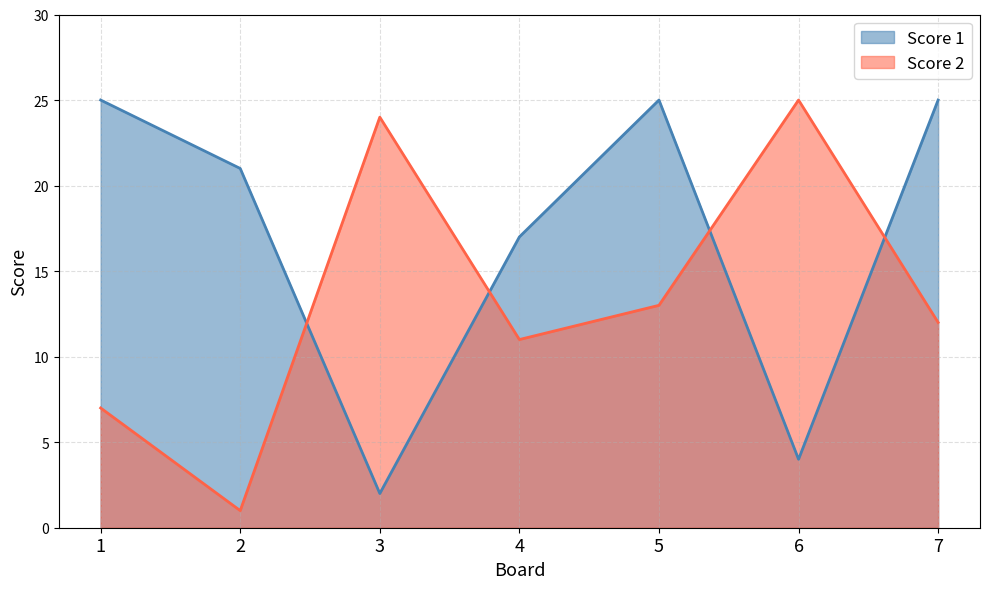

What is the minimum value for Score 2?

1